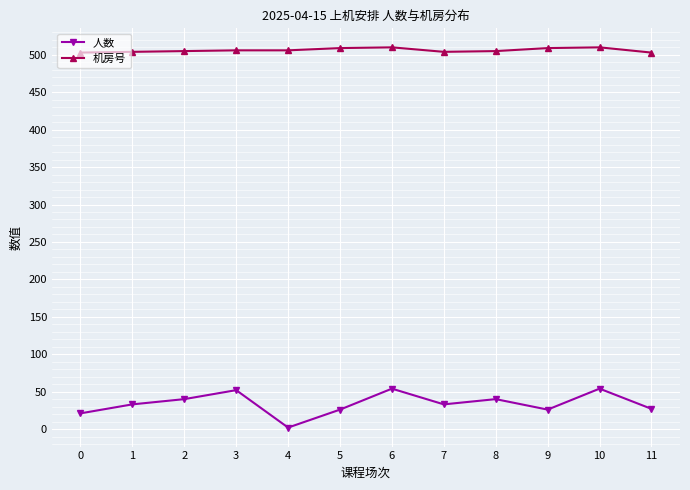

What is the greatest value displayed?

510